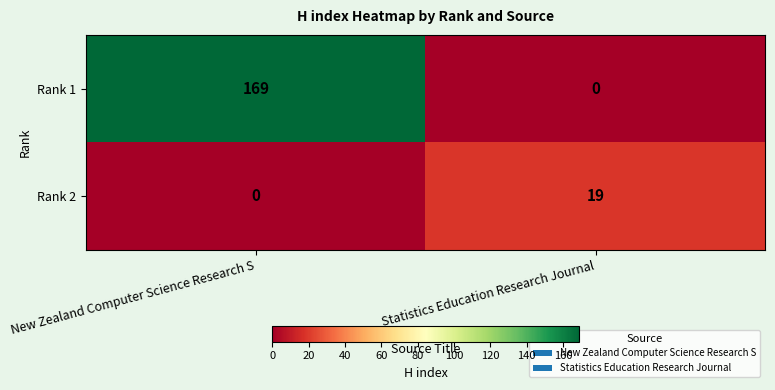

The value of Rank 1 at Statistics Education Research Journal is -111. True or false?

False